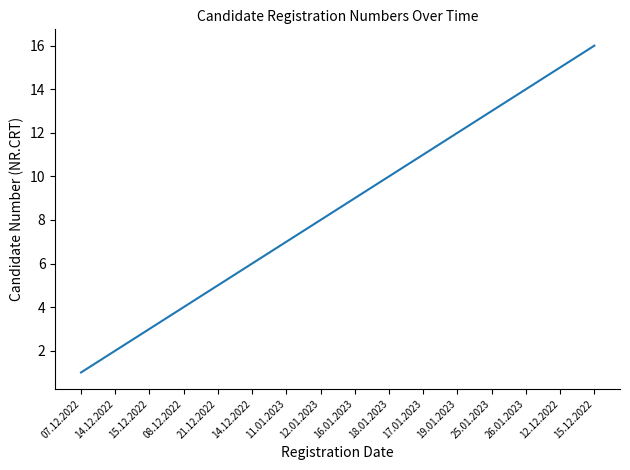

Does the chart have visible grid lines?

No